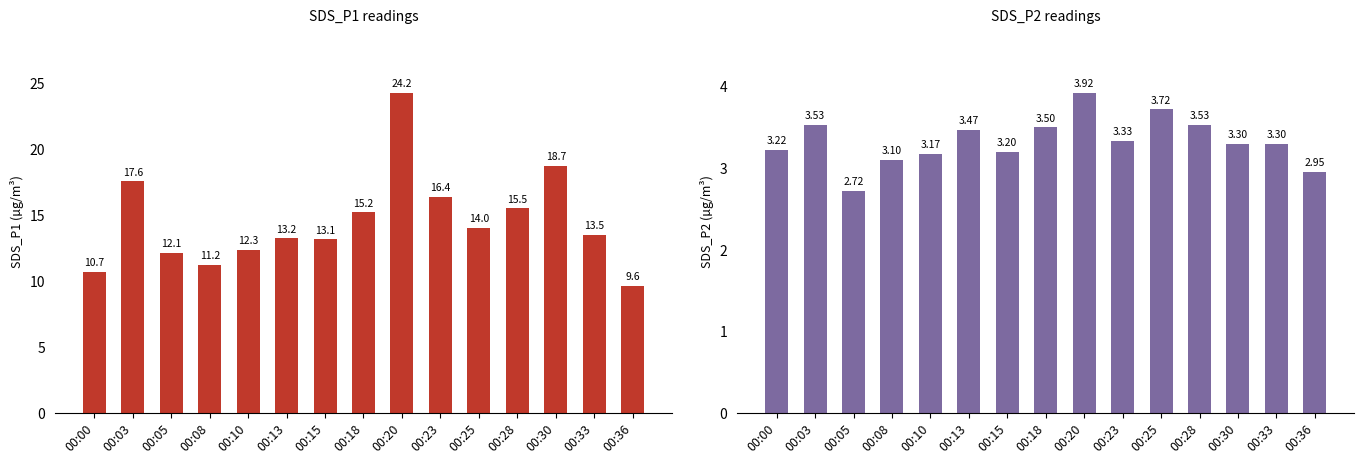

At which label does SDS_P2 reach its minimum?

00:05